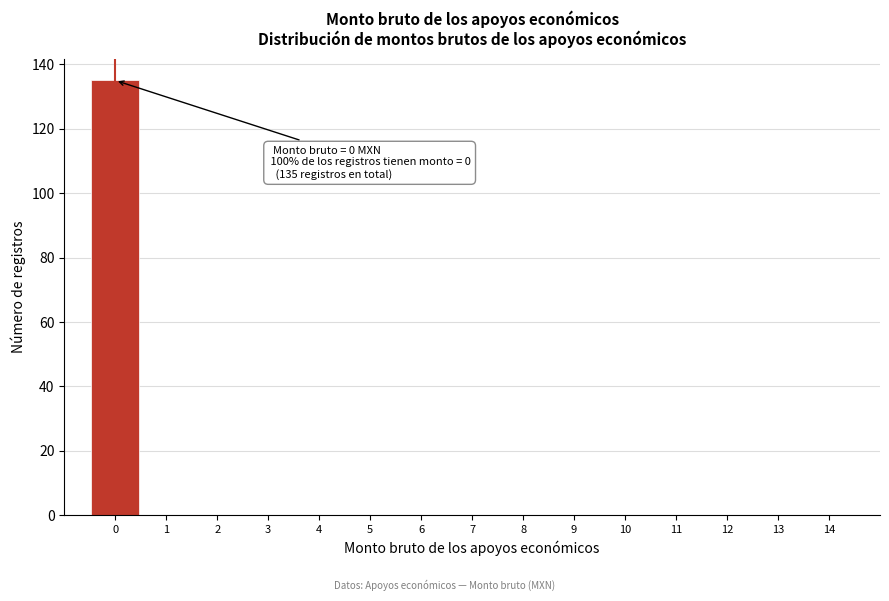

Which range on the x-axis has the tallest bar?

-0.5 to 0.5